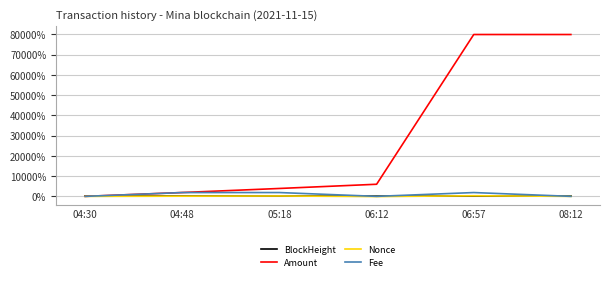

What is the difference between the maximum and second lowest values in the Fee series?

1882.2